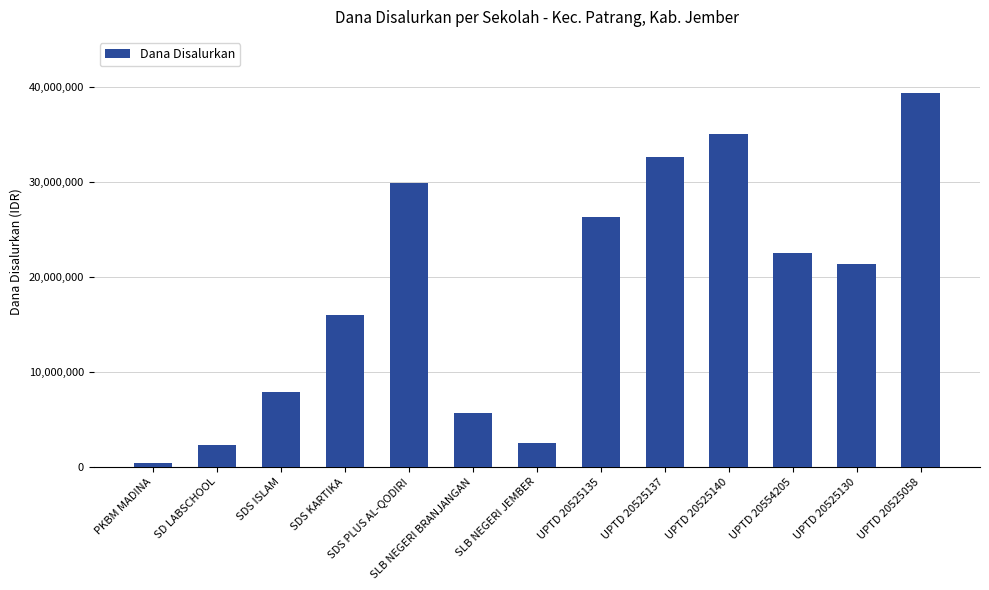

What is the label of the 9th bar from the right?

SDS PLUS AL-QODIRI